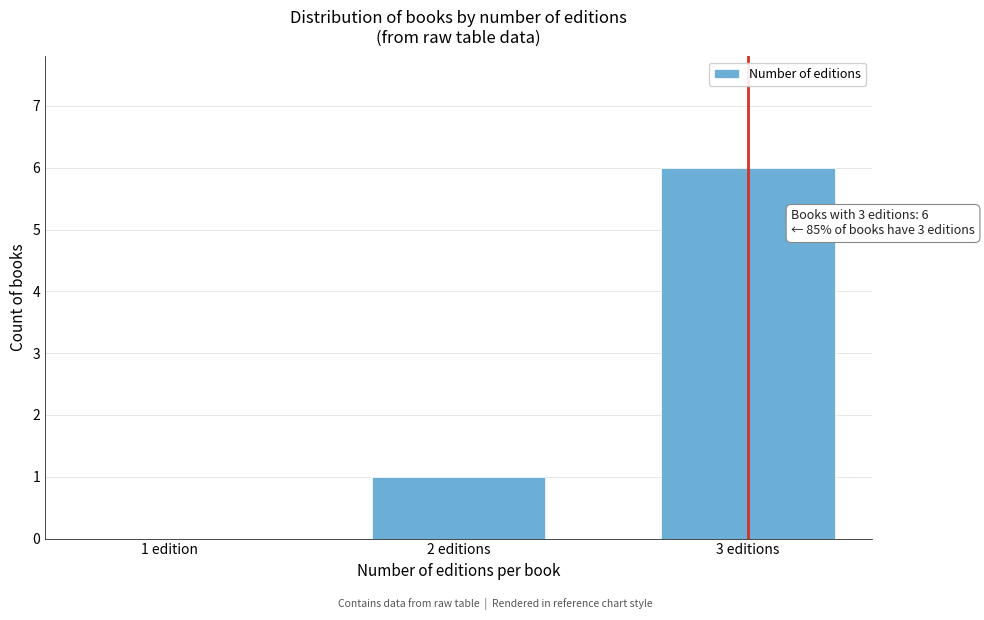

Reading left to right, list all the values displayed in this chart.

1 edition=0	2 editions=1	3 editions=6